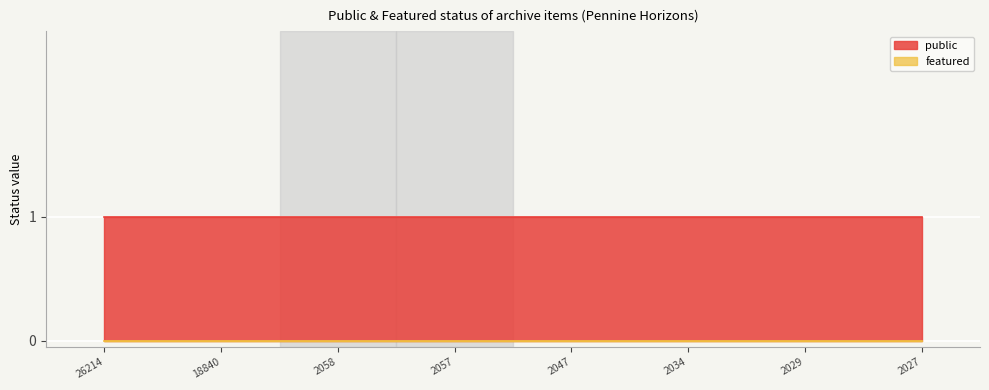

How many lines are shown in the chart?

2